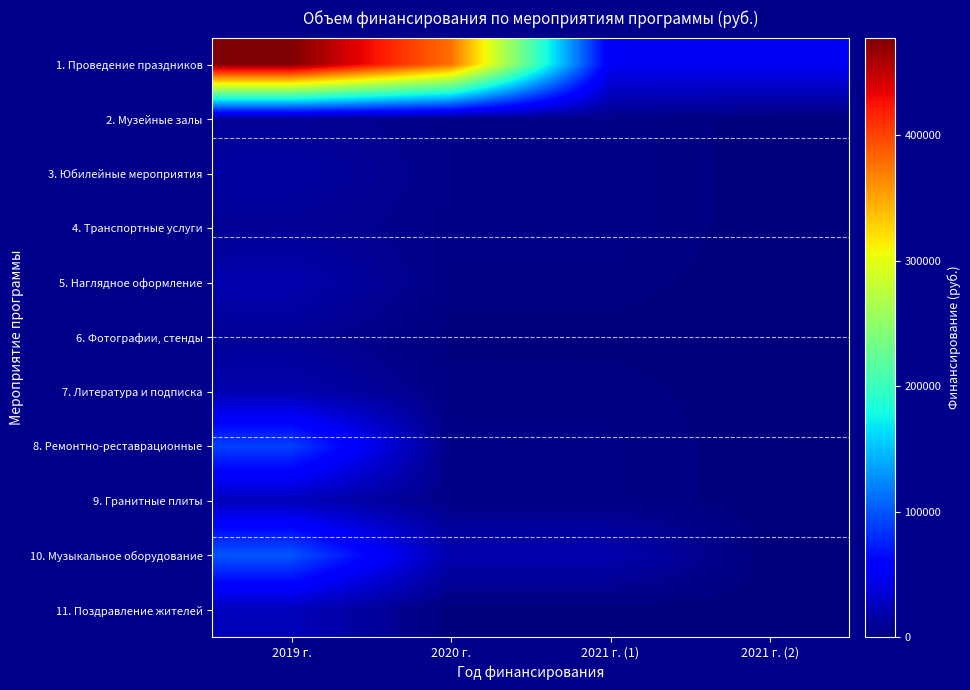

Which category has the highest value across all series?

2019 г.